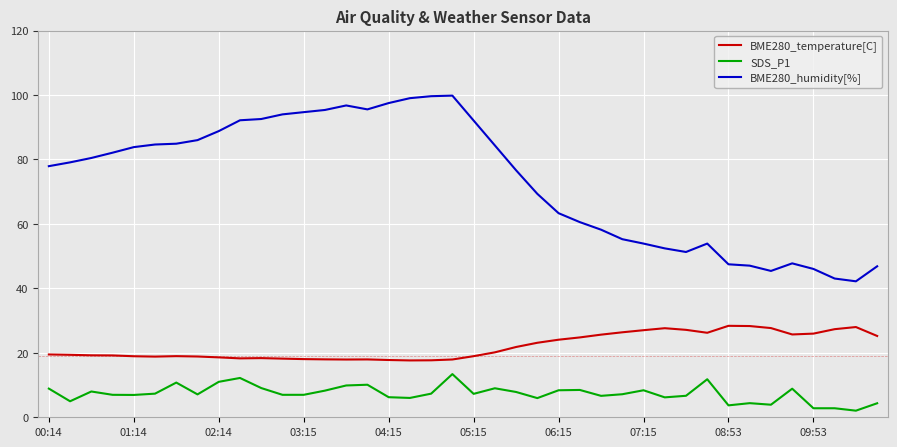

Rank the series by their maximum value, from lowest to highest.

SDS_P1, BME280_temperature[C], BME280_humidity[%]